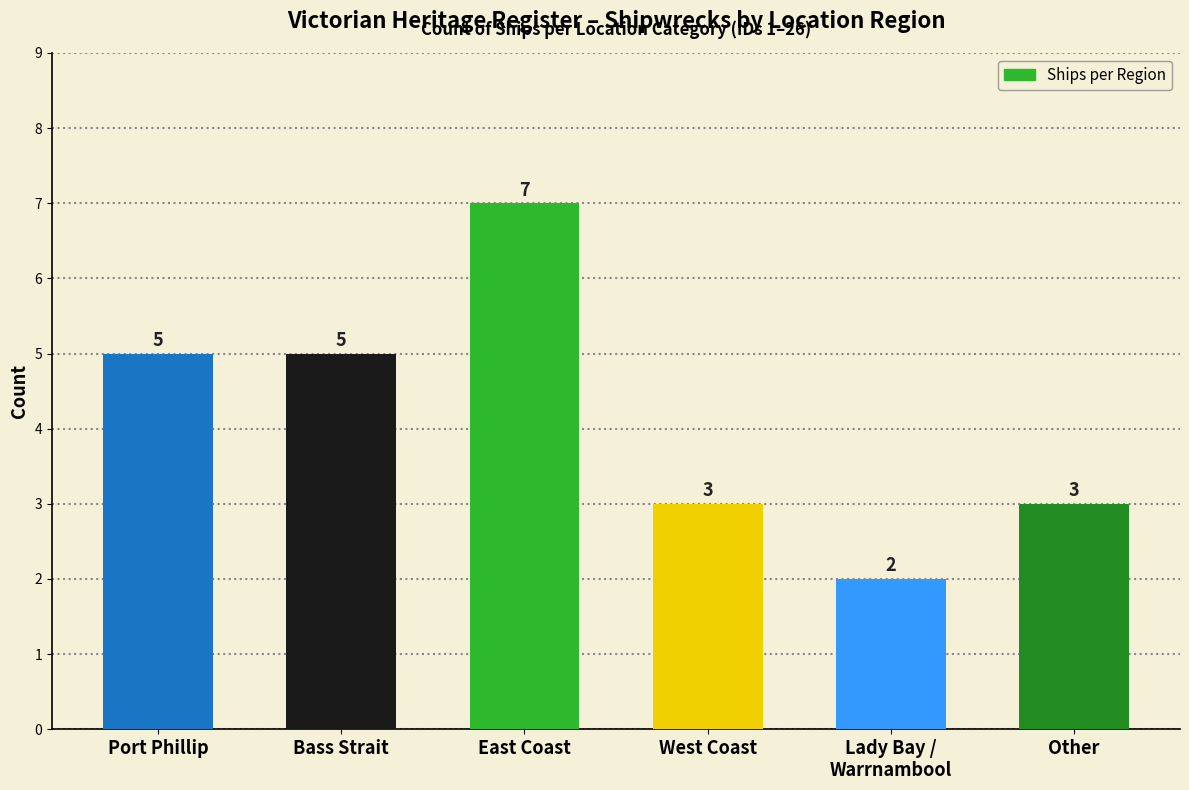

Reading left to right, transcribe all the data shown in this chart.

5	5	7	3	2	3